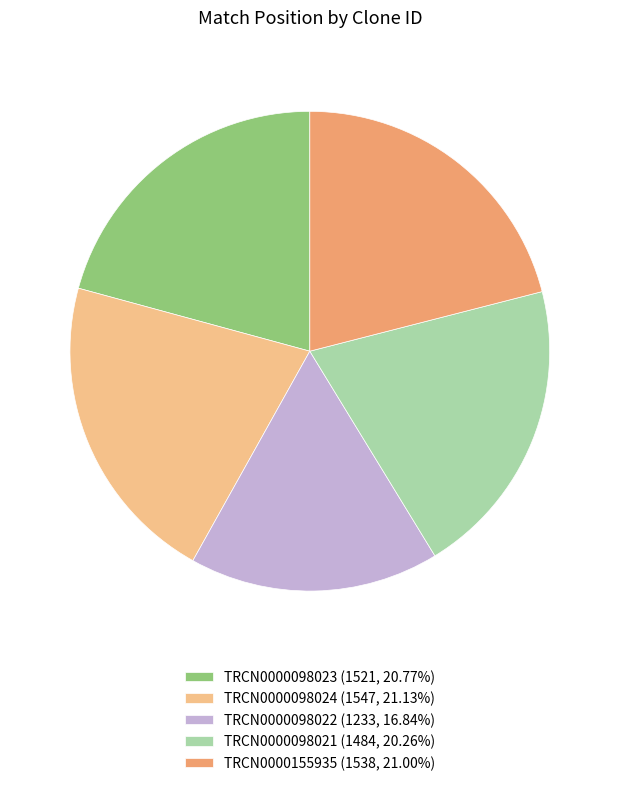

Is TRCN0000098023 the majority of the pie?

No